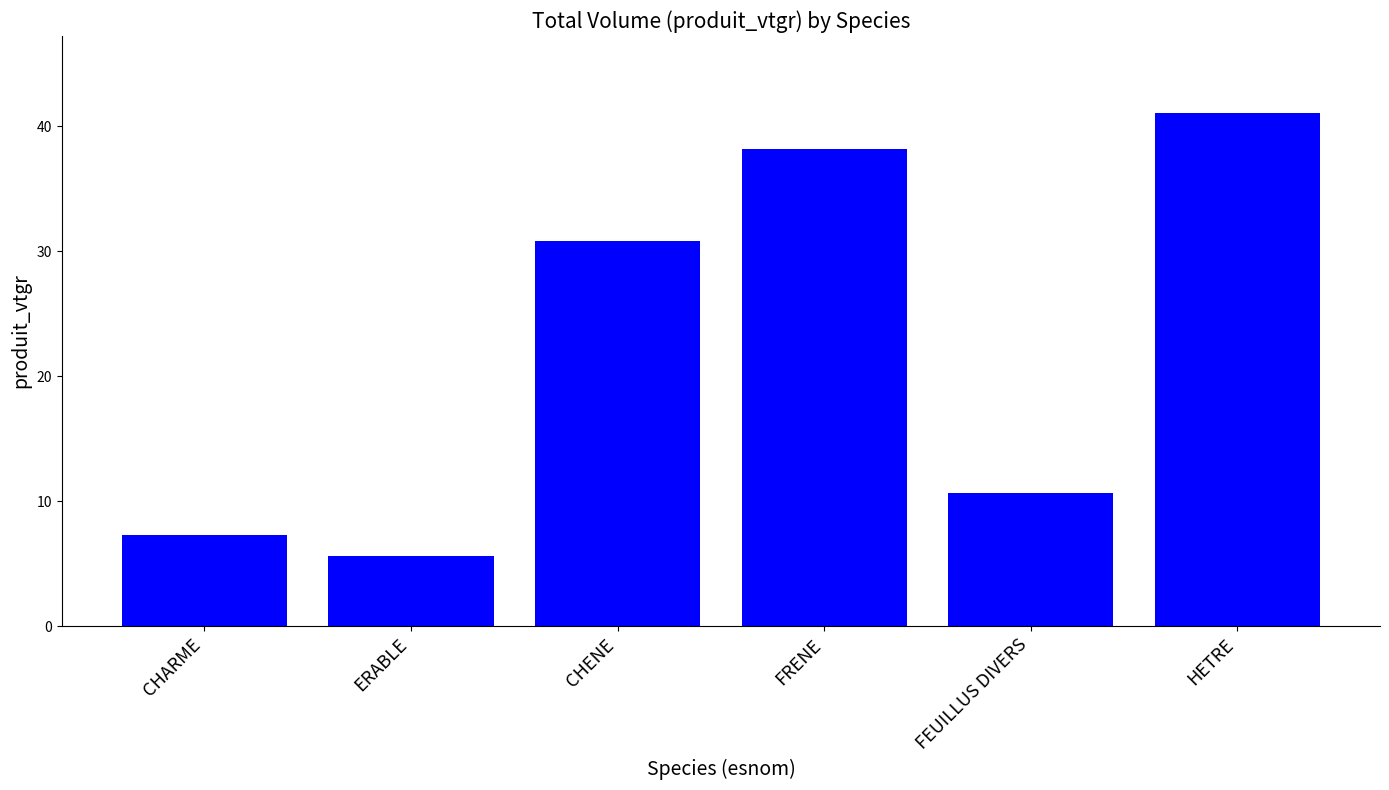

How many data points are less than 30?

3